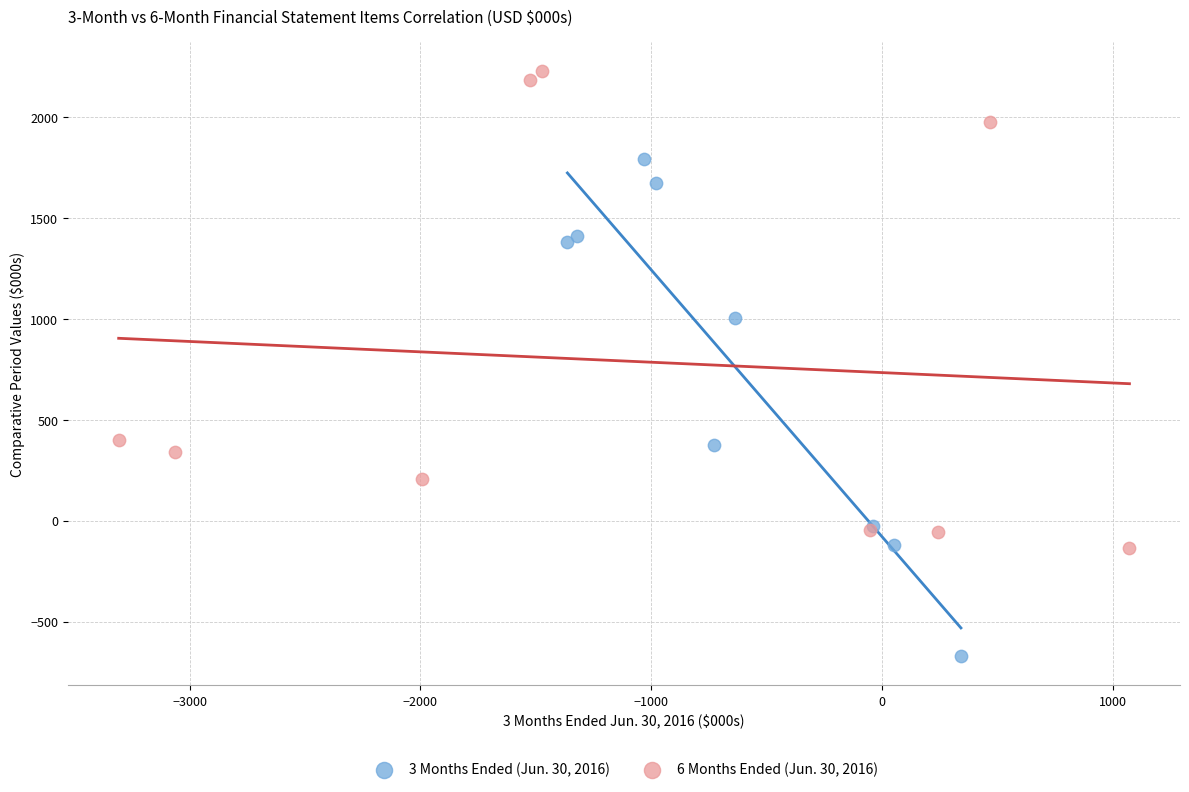

Which series reaches the minimum Y coordinate?

3 Months Ended (Jun. 30, 2016)